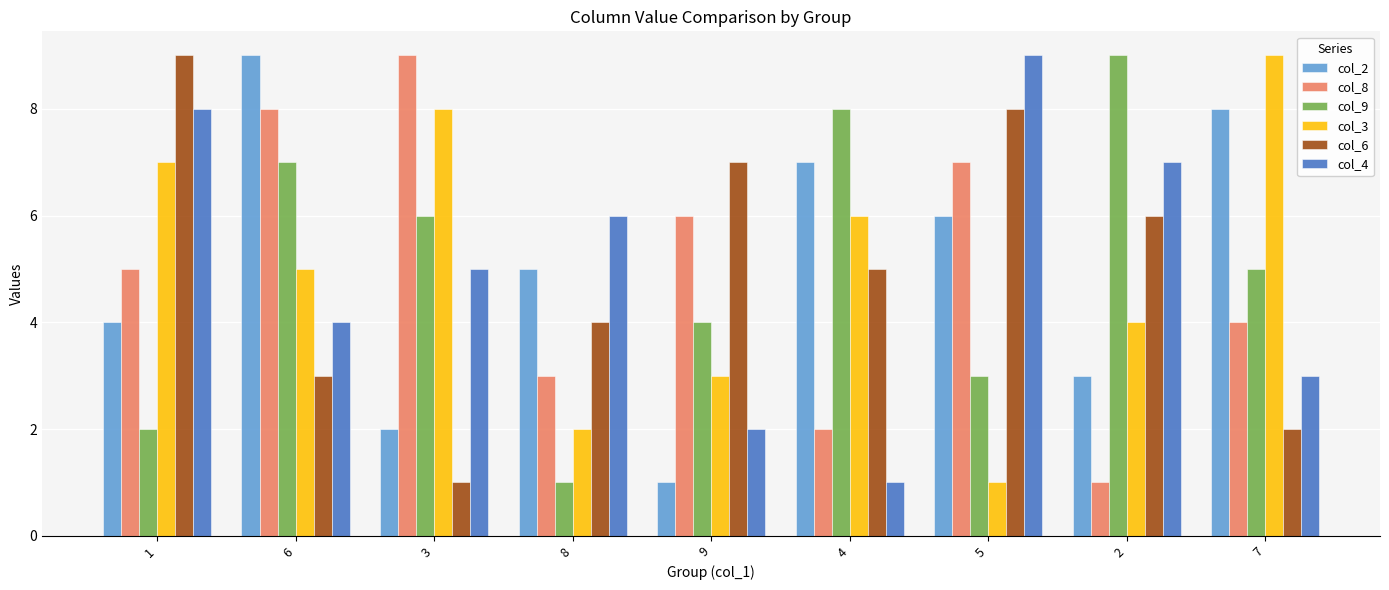

What is the maximum value shown in the chart?

9